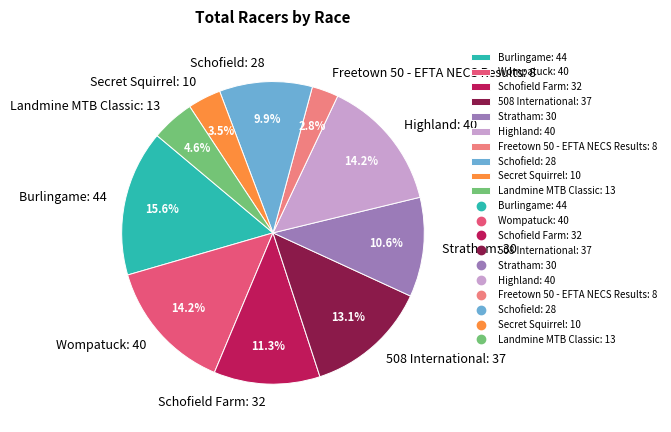

Which category has the biggest portion of the pie?

Burlingame: 44